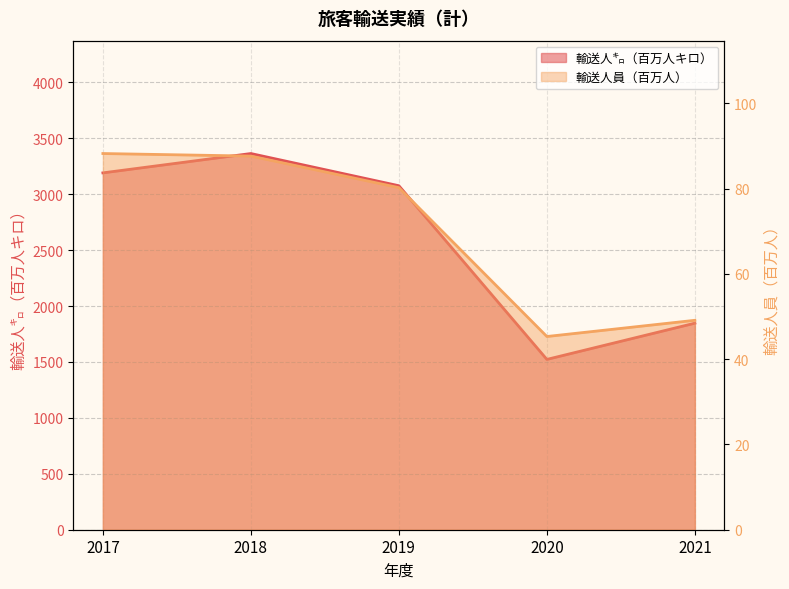

At which label does 輸送人㌔（百万人キロ） reach its minimum?

2020